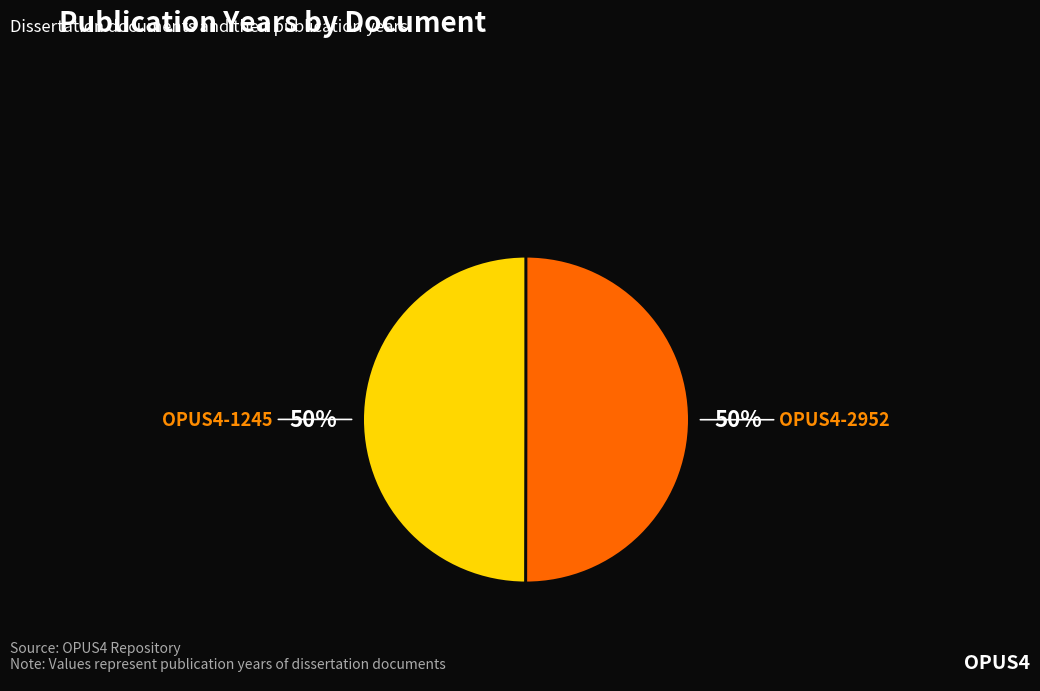

Count the number of slices in the pie.

2